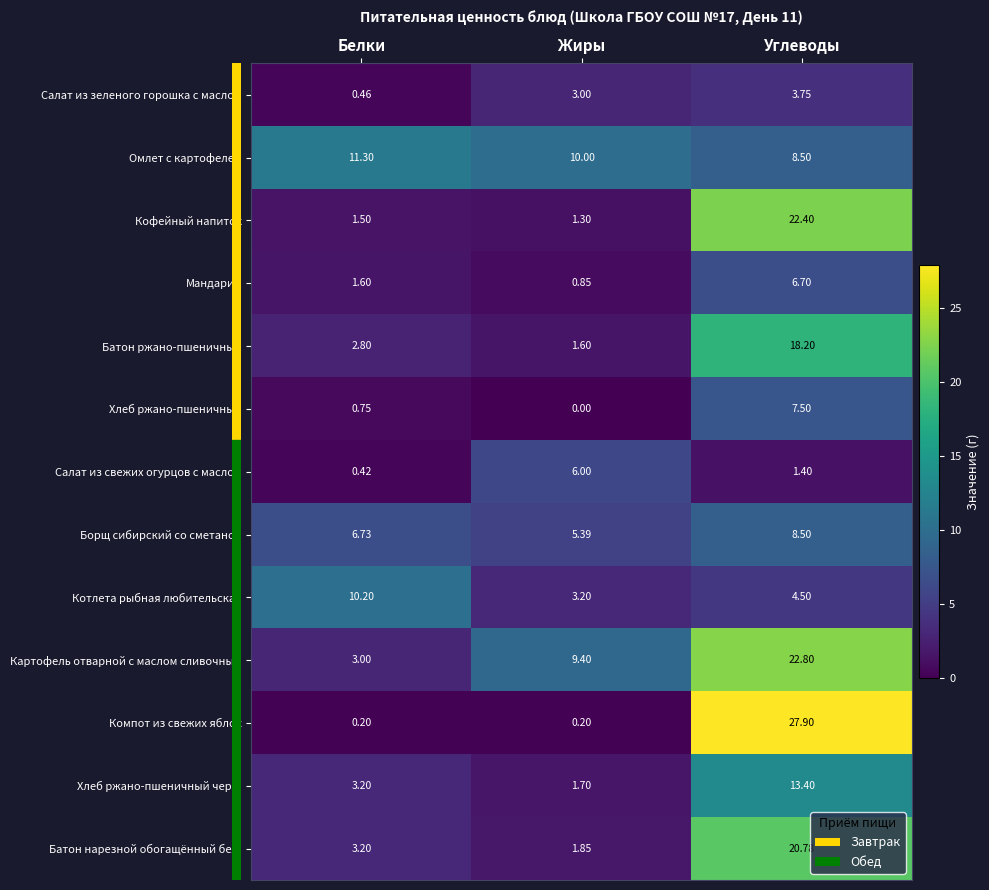

Which series has the largest total across all categories?

Картофель отварной с маслом сливочным